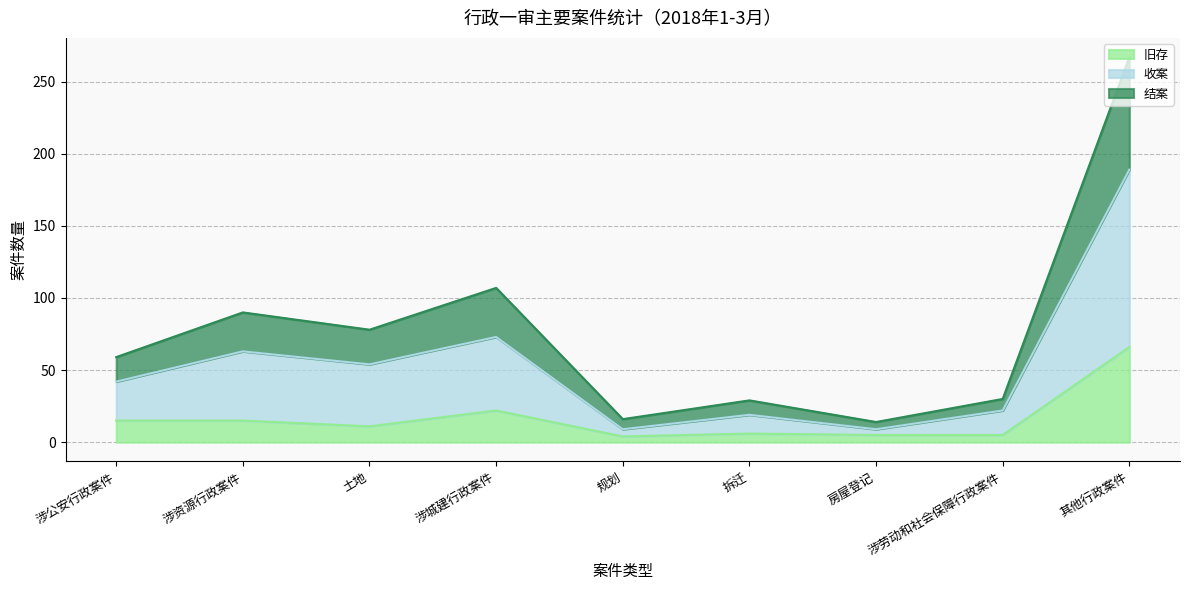

What is the highest value of the 旧存 series?

66